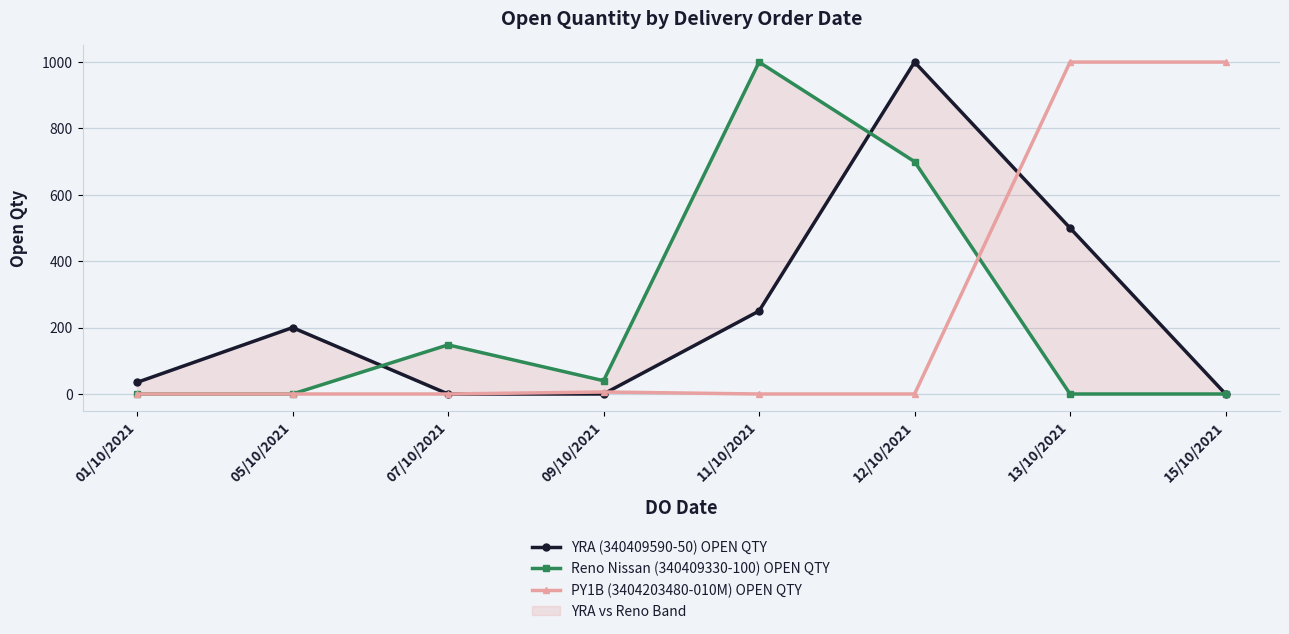

Between 12/10/2021 and 05/10/2021, which is larger?

12/10/2021